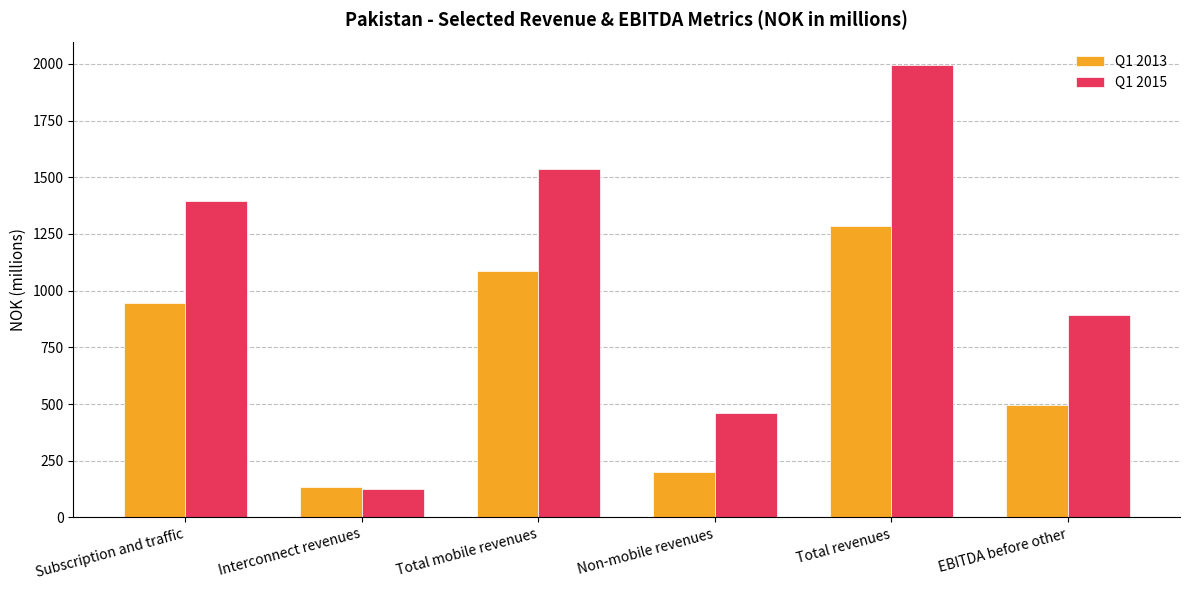

Reading left to right, extract all data points from this chart.

Q1 2013: Subscription and traffic=945.8	Interconnect revenues=132.8	Total mobile revenues=1085.4	Non-mobile revenues=200.4	Total revenues=1285.8	EBITDA before other=495.9
Q1 2015: Subscription and traffic=1396.7	Interconnect revenues=126.8	Total mobile revenues=1534.9	Non-mobile revenues=460.1	Total revenues=1995.0	EBITDA before other=892.8